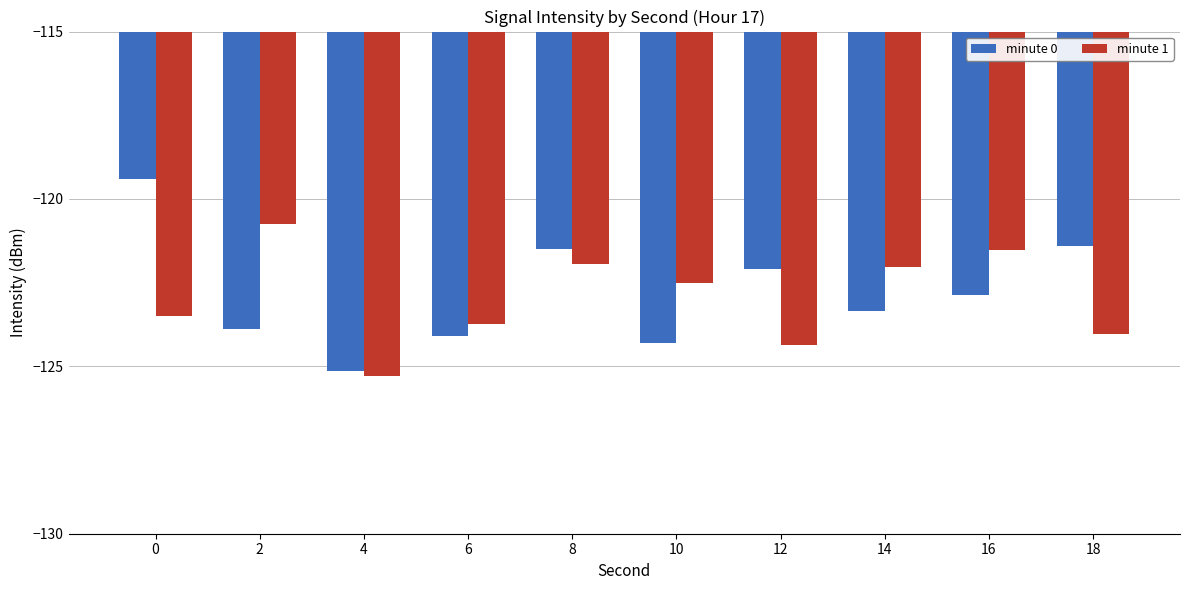

What is the value of the minute 1 bar at the 7th from the left?

-124.4